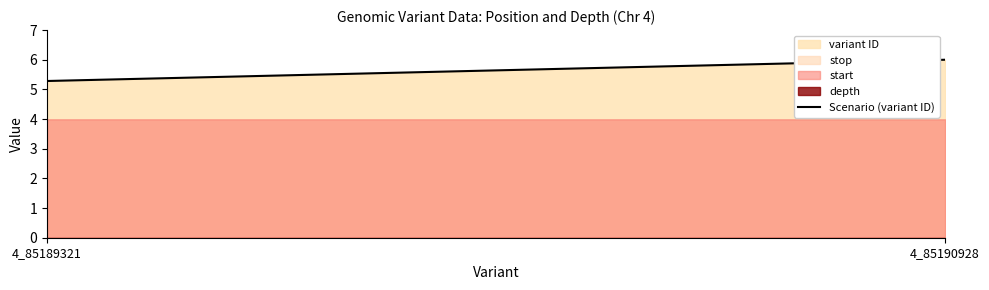

Between 4_85189321 and 4_85190928, which is larger?

4_85190928